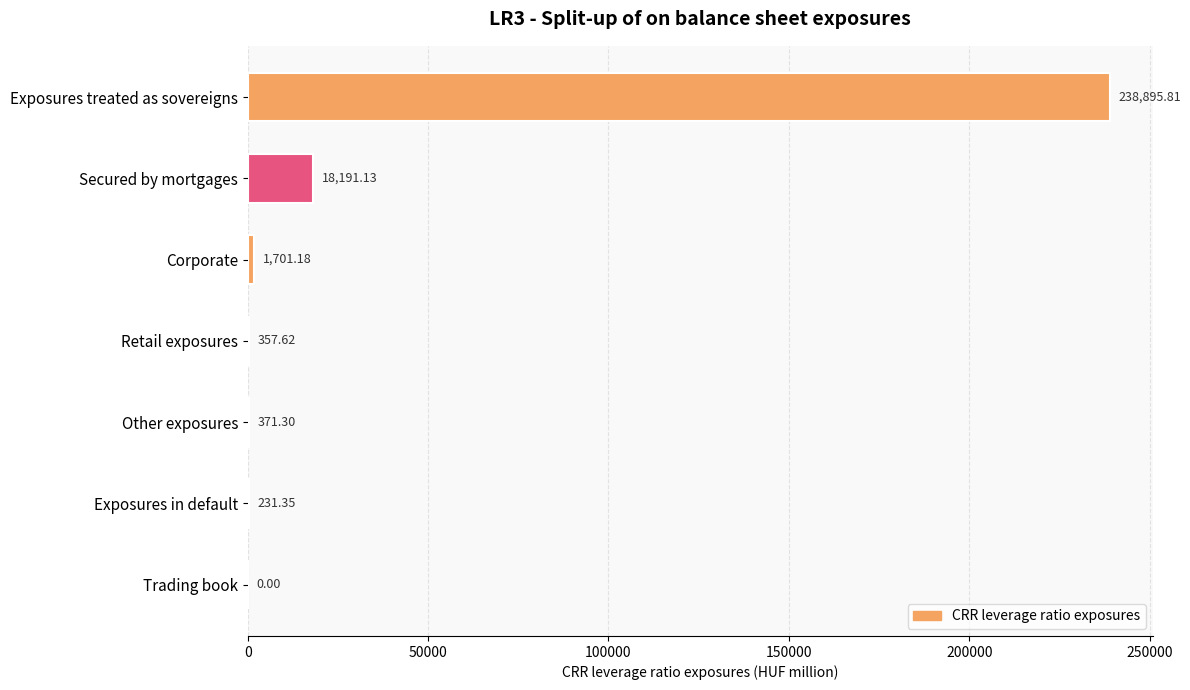

Count the number of categories in the chart.

7